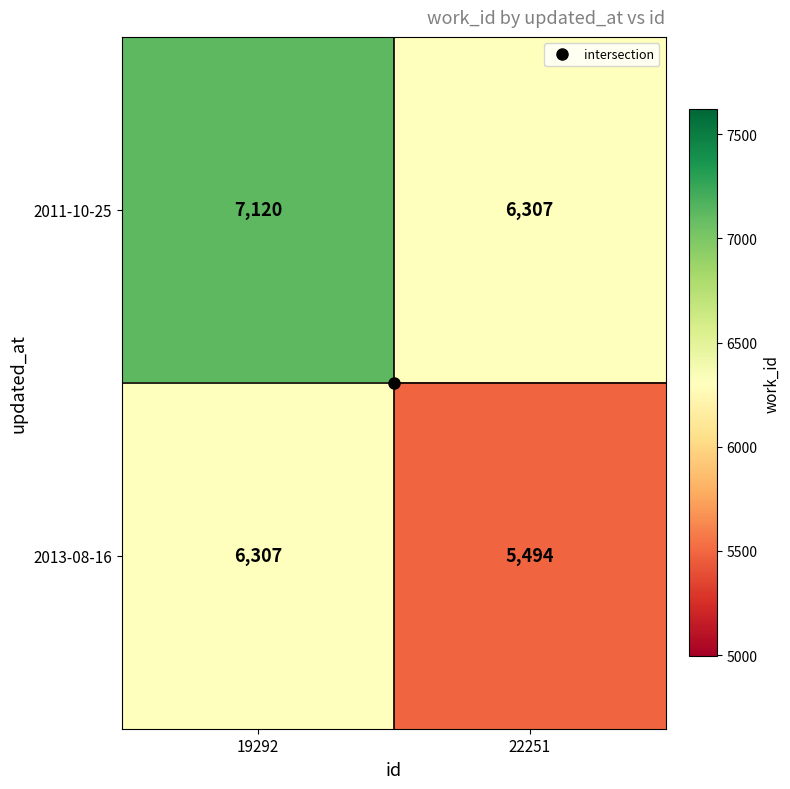

At 22251, list the series in order from largest to smallest.

2011-10-25, 2013-08-16